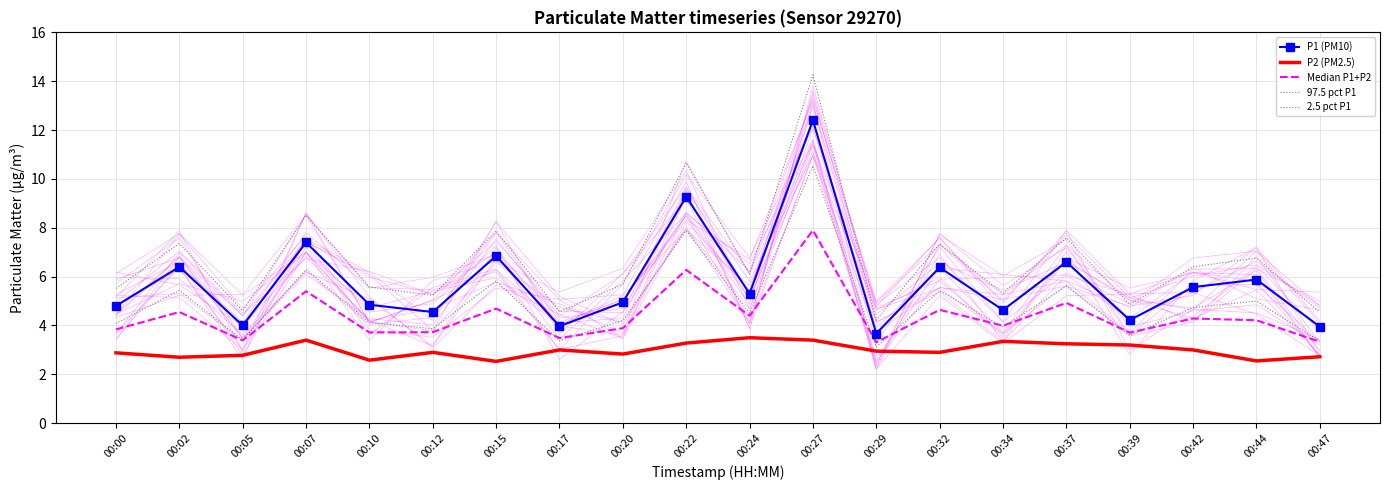

How many values in the 97.5 pct P1 series exceed 6?

10